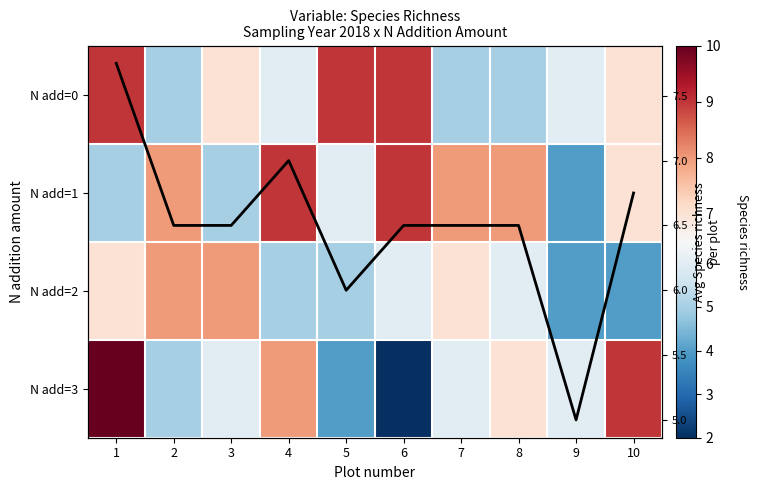

Which series has the largest total across all categories?

N add=1